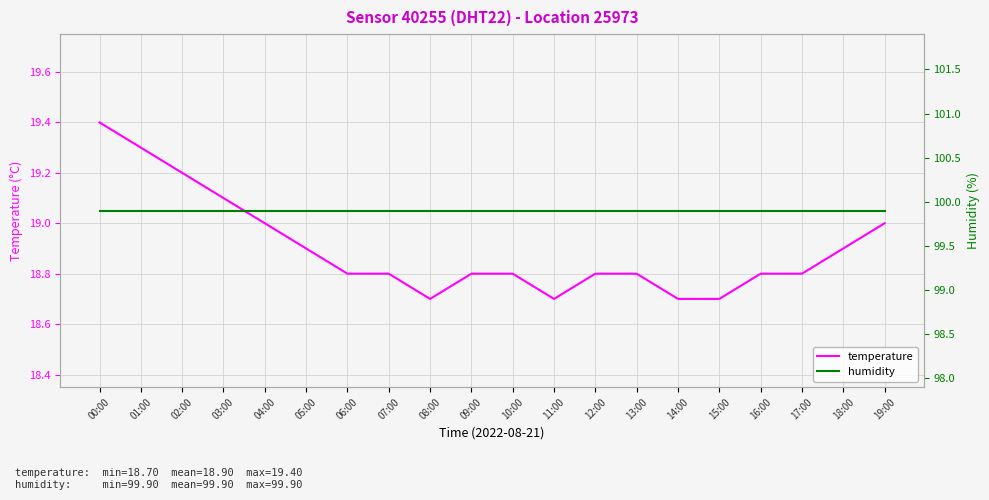

Reading left to right, transcribe all the data shown in this chart.

temperature: 00:00=19.4	01:00=19.3	02:00=19.2	03:00=19.1	04:00=19.0	05:00=18.9	06:00=18.8	07:00=18.8	08:00=18.7	09:00=18.8	10:00=18.8	11:00=18.7	12:00=18.8	13:00=18.8	14:00=18.7	15:00=18.7	16:00=18.8	17:00=18.8	18:00=18.9	19:00=19.0
humidity: 00:00=99.9	01:00=99.9	02:00=99.9	03:00=99.9	04:00=99.9	05:00=99.9	06:00=99.9	07:00=99.9	08:00=99.9	09:00=99.9	10:00=99.9	11:00=99.9	12:00=99.9	13:00=99.9	14:00=99.9	15:00=99.9	16:00=99.9	17:00=99.9	18:00=99.9	19:00=99.9